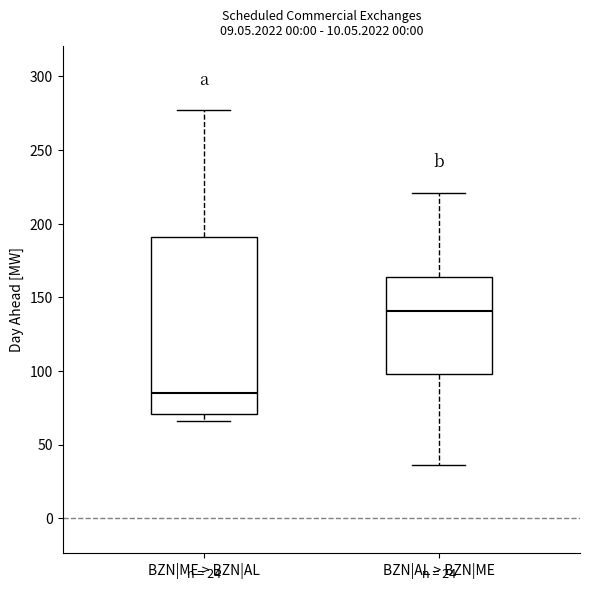

Which box is the tallest, from its lower edge to its upper edge?

BZN|ME > BZN|AL